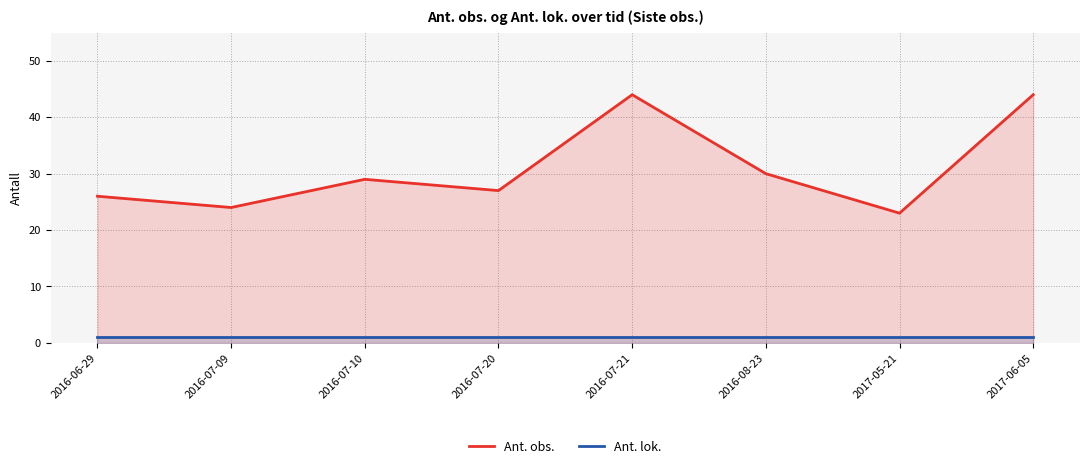

The value of Ant. obs. at 2017-05-21 is 23. True or false?

True